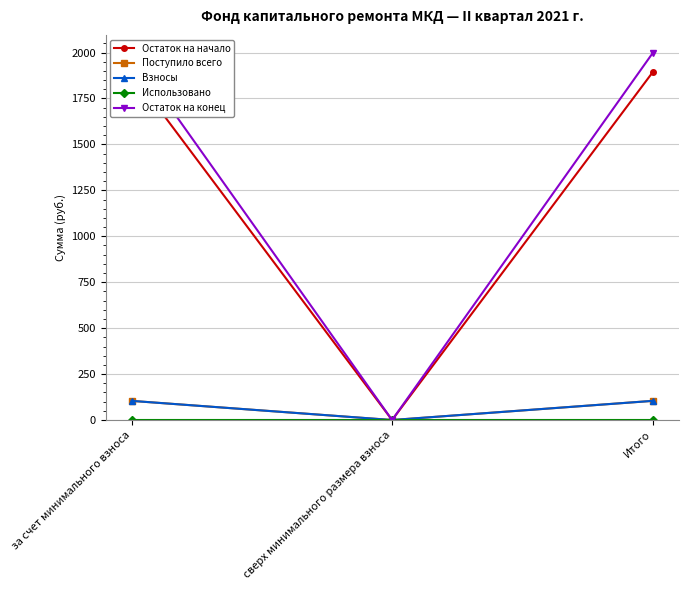

Where does the Взносы series first go above 104?

за счет минимального взноса